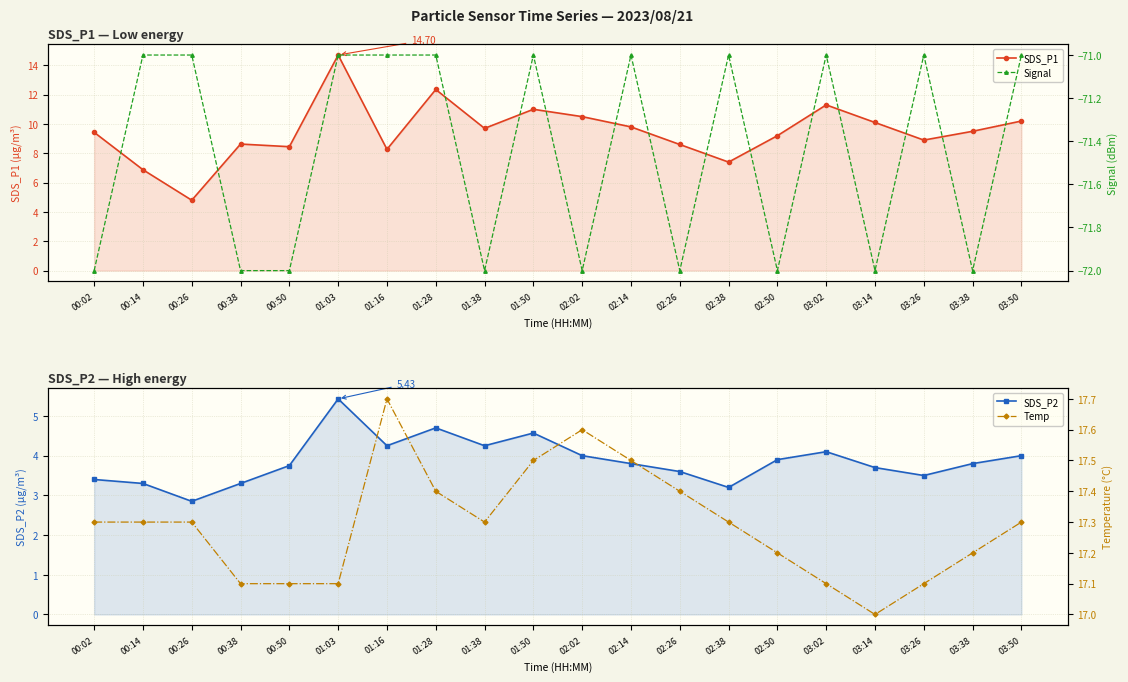

True or false: Signal has a value of -18.5 at 02:26.

False